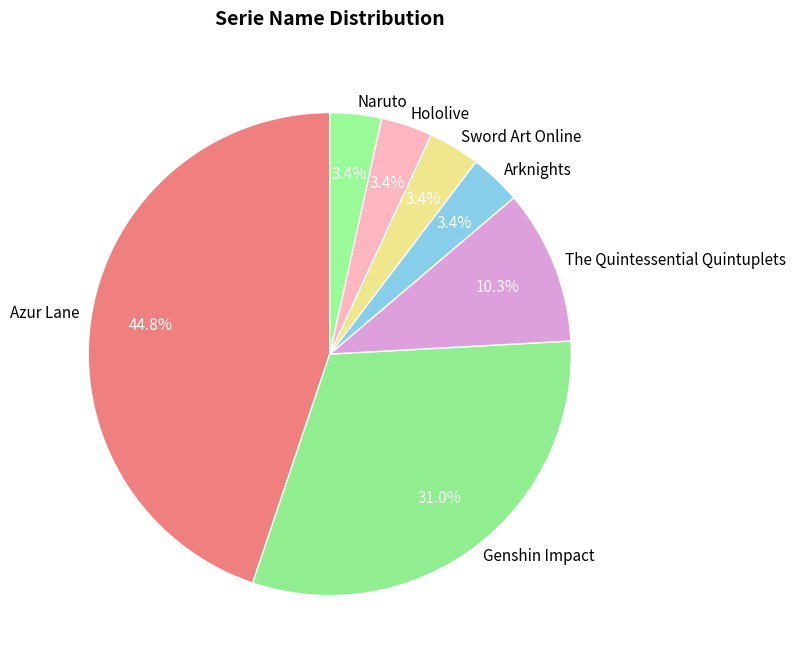

Does Hololive account for over 50% of the chart?

No